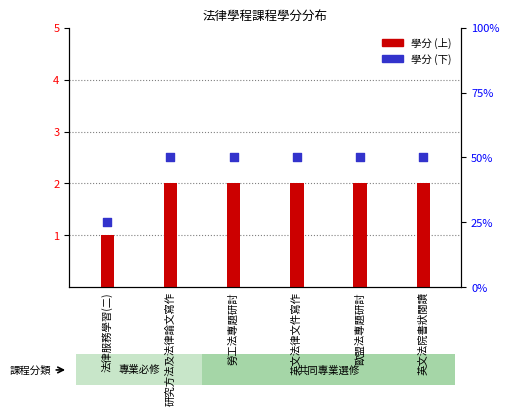

Which series contains the lowest Y value?

學分 (上)